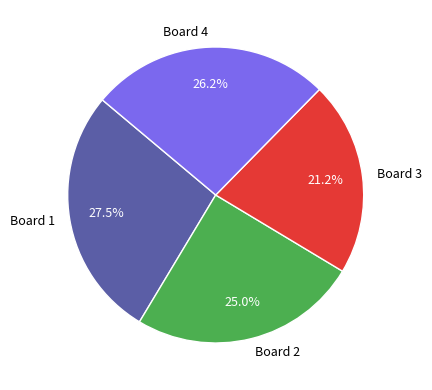

To the nearest percent, what percentage of the pie is Board 4?

26%